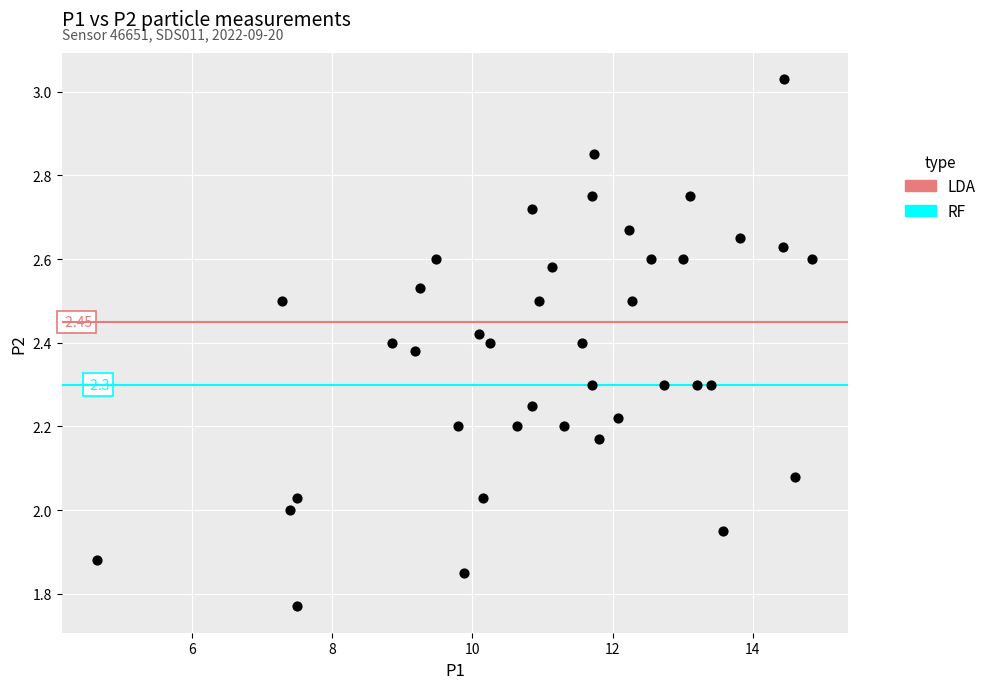

What is the range of X values (max minus min)?

10.2